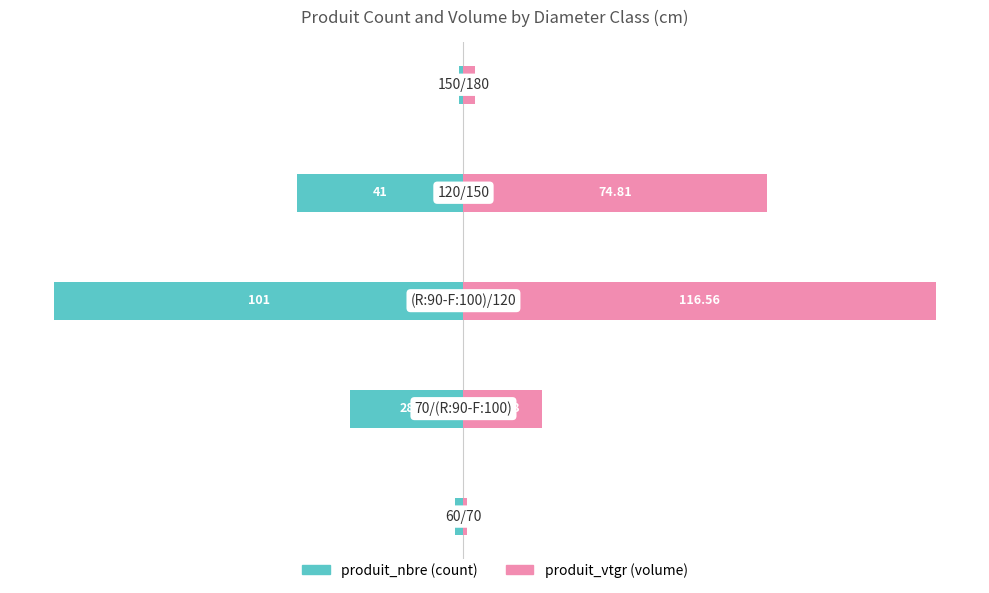

What is the average value of the produit_nbre series?

-34.6